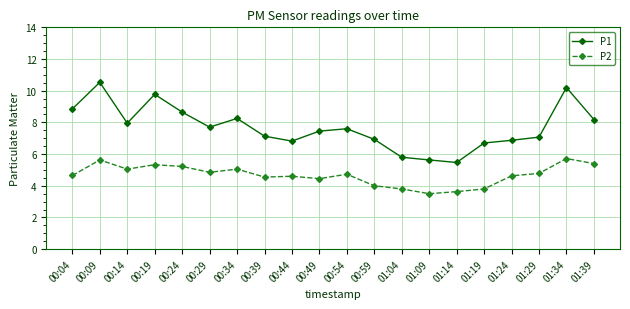

List the series in order of their overall mean, lowest first.

P2, P1